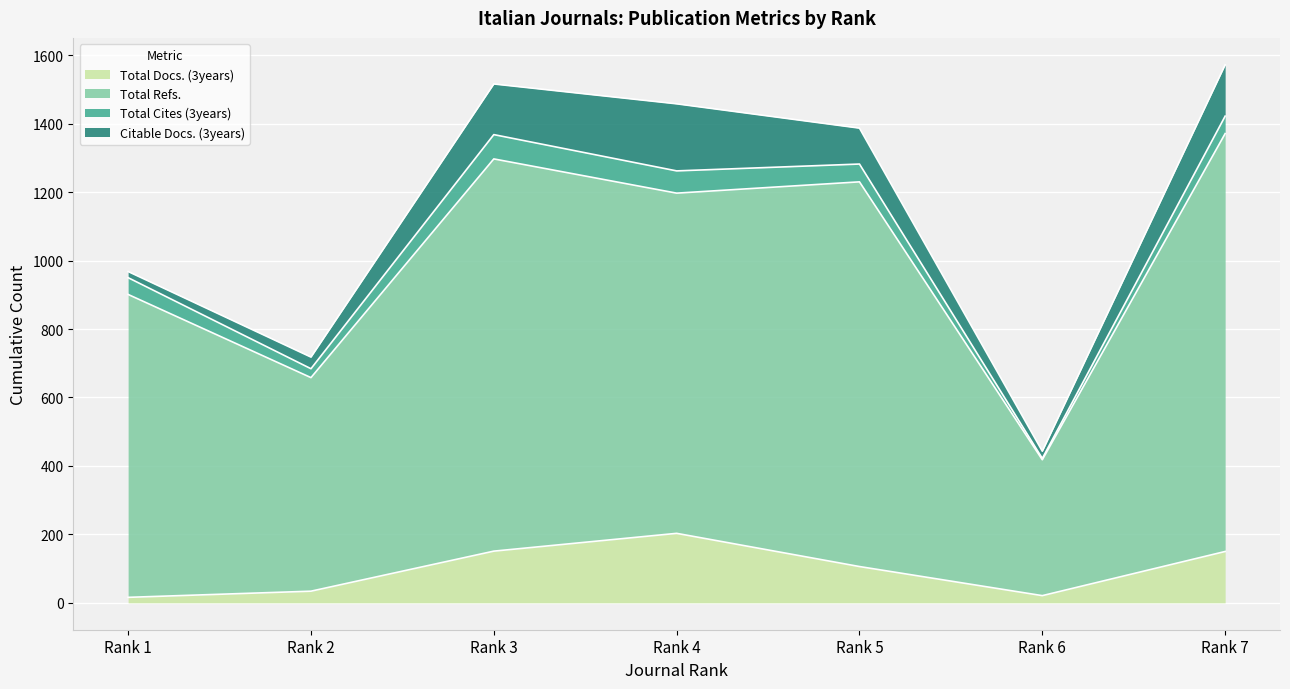

Which series changed the most between Rank 1 and Rank 7?

Total Refs.